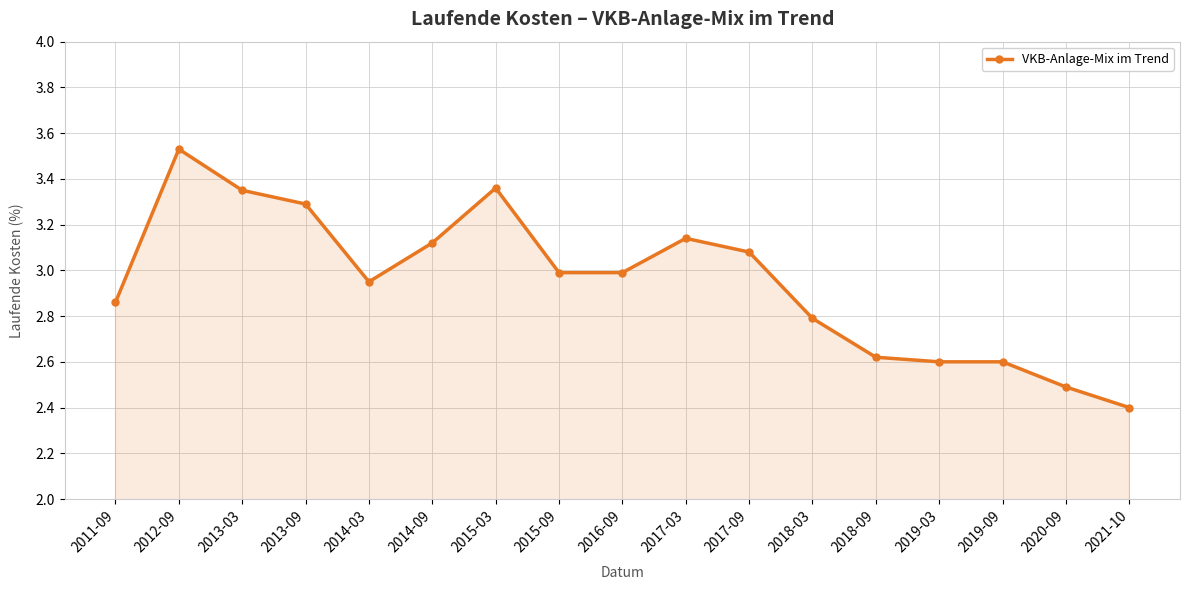

What is the difference between the maximum and second lowest values?

1.0